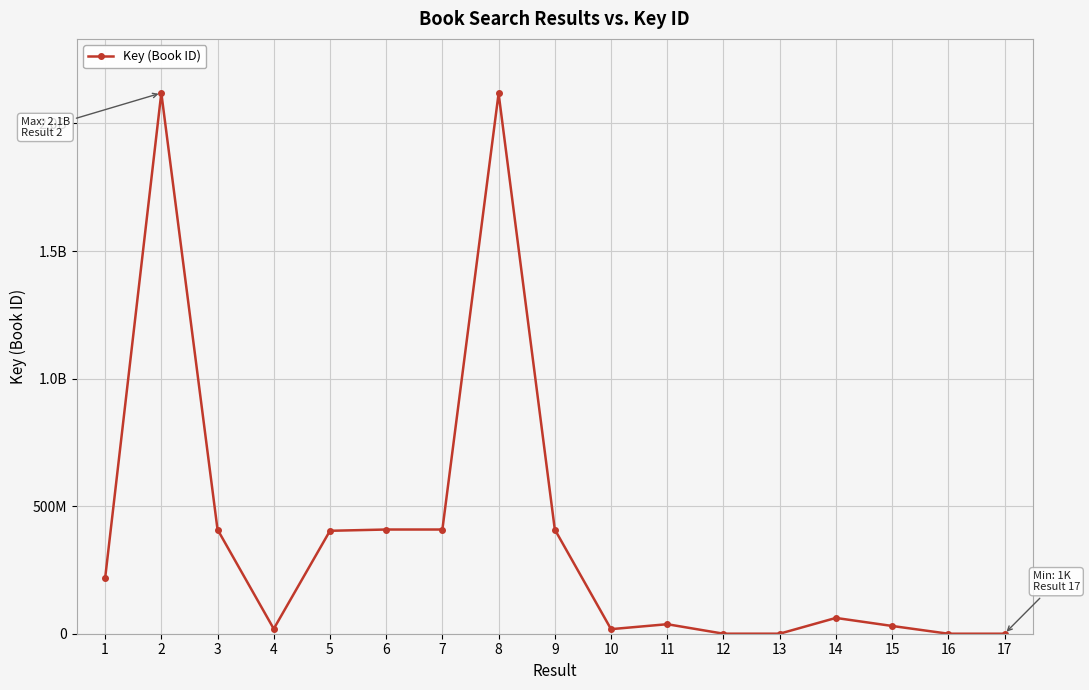

Is this an area chart (filled region under the line)?

No